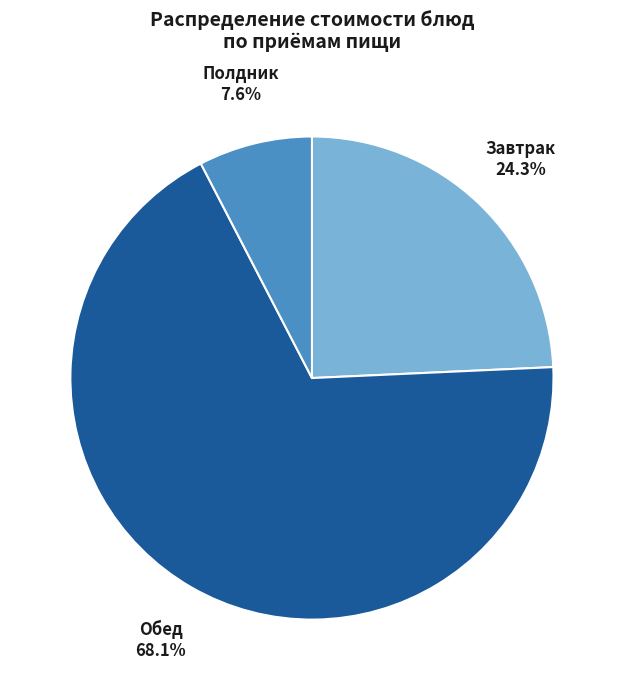

What is the smallest slice in the pie chart?

Полдник